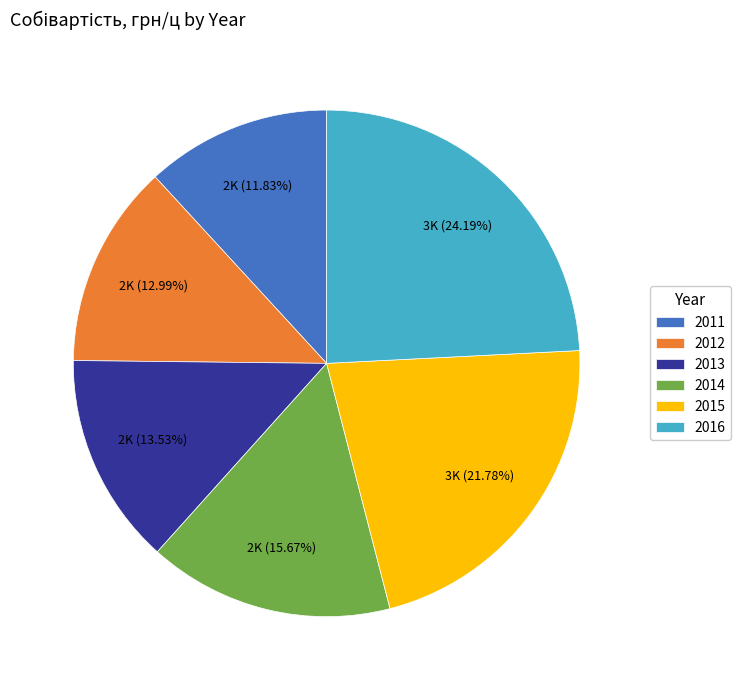

What percentage is the 2011 slice, to the nearest percent?

12%